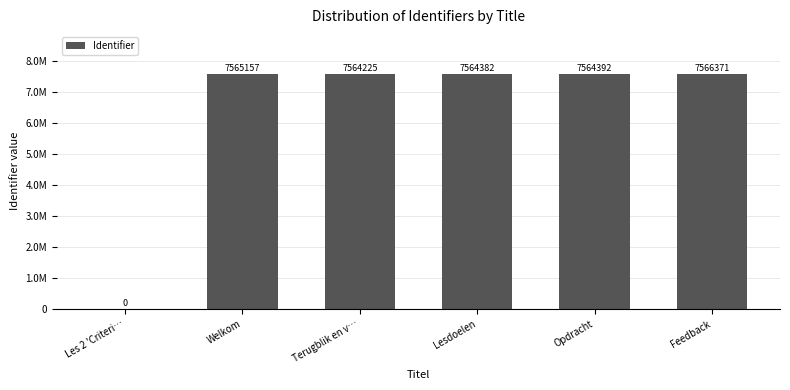

Which label corresponds to the largest value in the chart?

Feedback